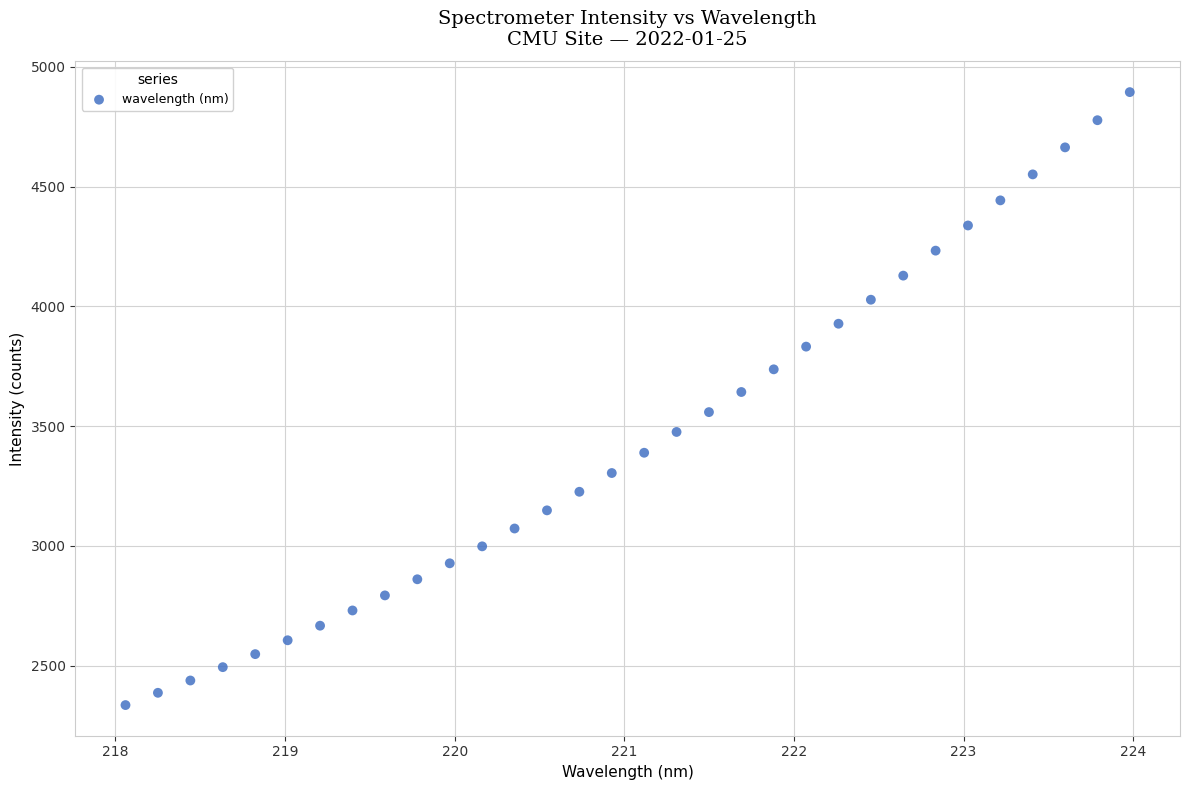

What is the range of X values (max minus min)?

5.9